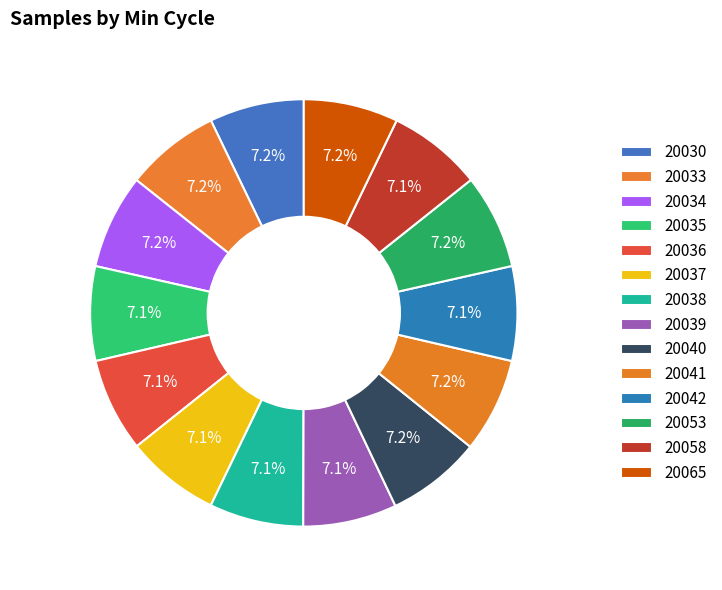

Count the number of slices in the pie.

14